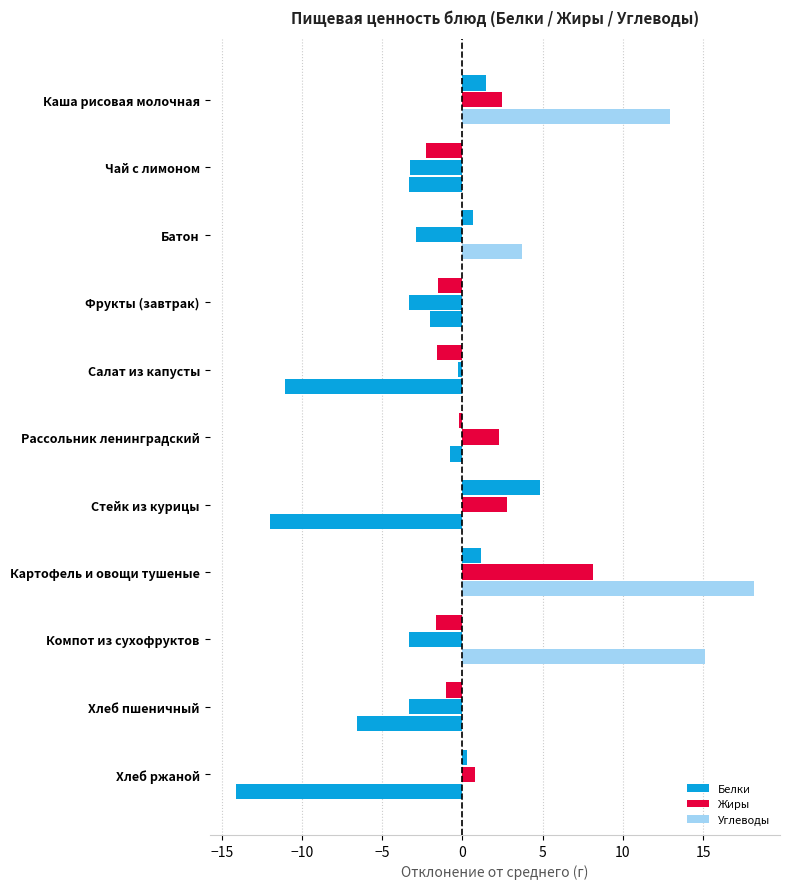

How many data points in Белки are above 0?

5